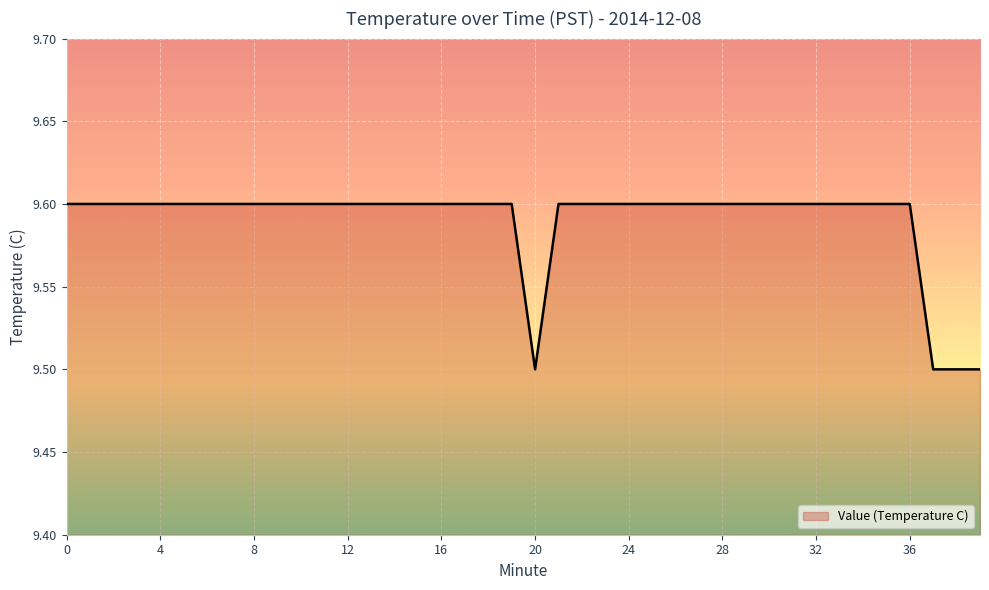

What is the minimum value shown in the chart?

9.5